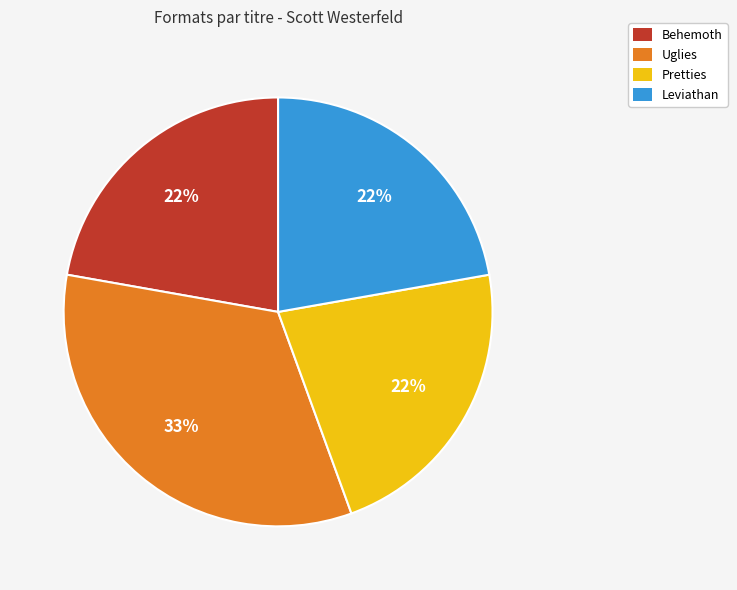

Which category has the biggest portion of the pie?

Uglies